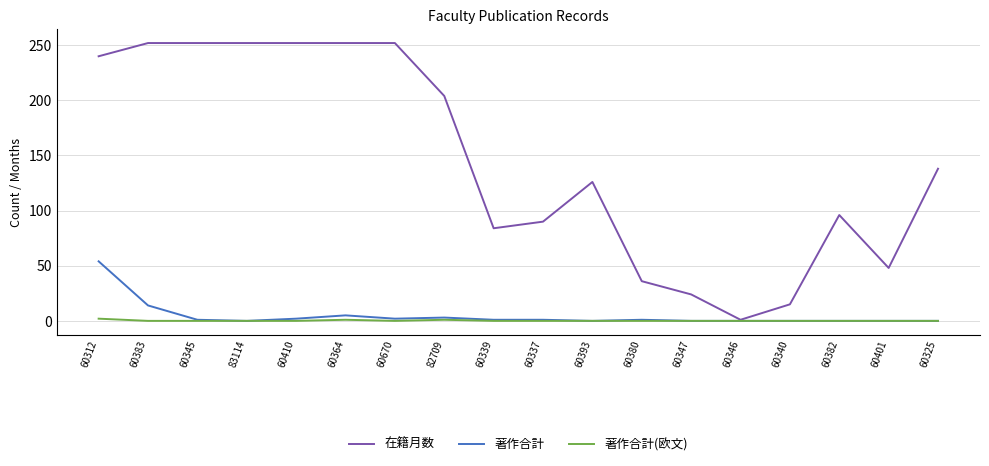

What is the greatest value displayed?

252